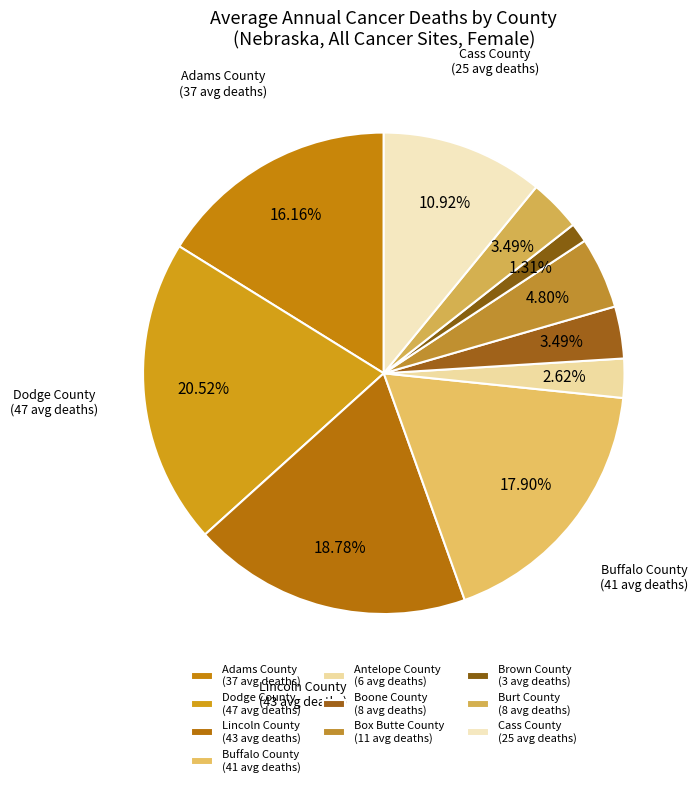

Does Box Butte County account for over 50% of the chart?

No